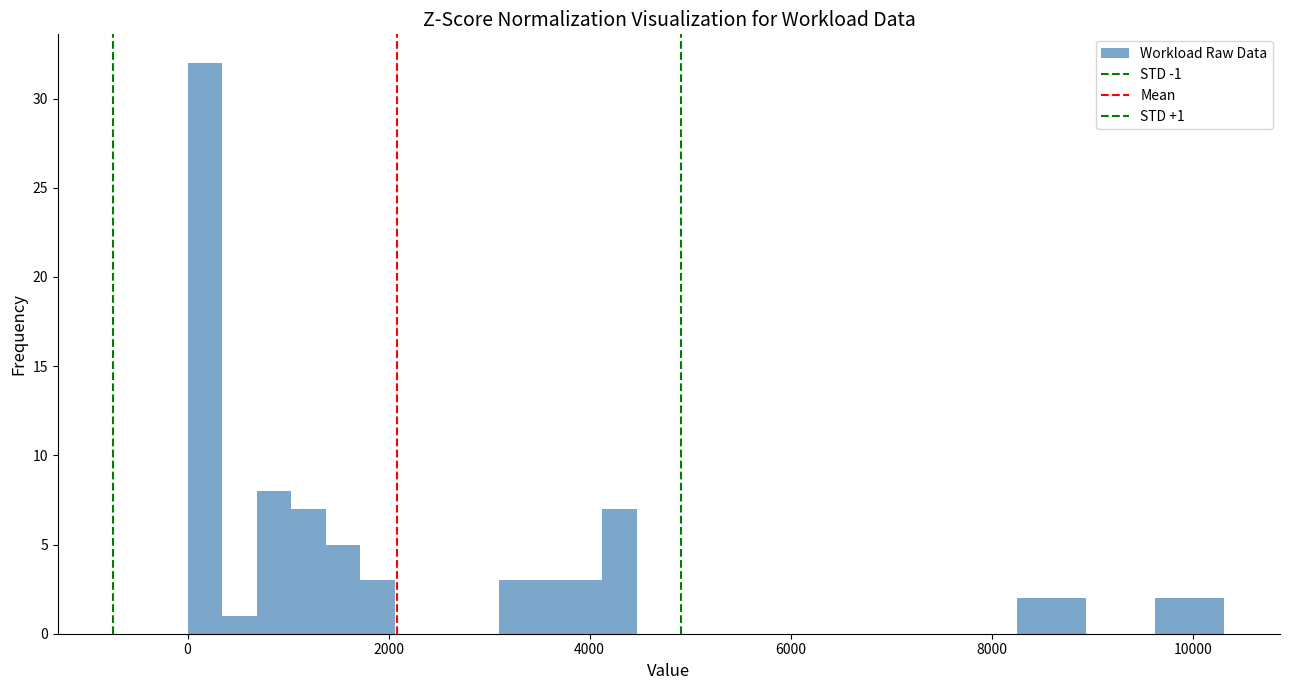

Read against the x-axis, roughly where is the centre of the tallest bar?

200